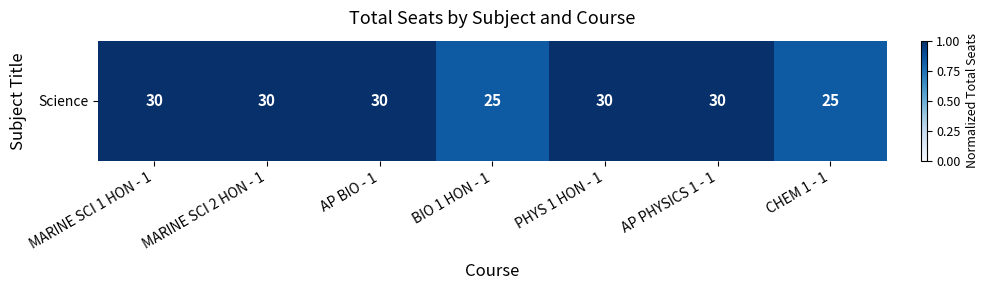

The value at AP PHYSICS 1 - 1 is 1.0. True or false?

True